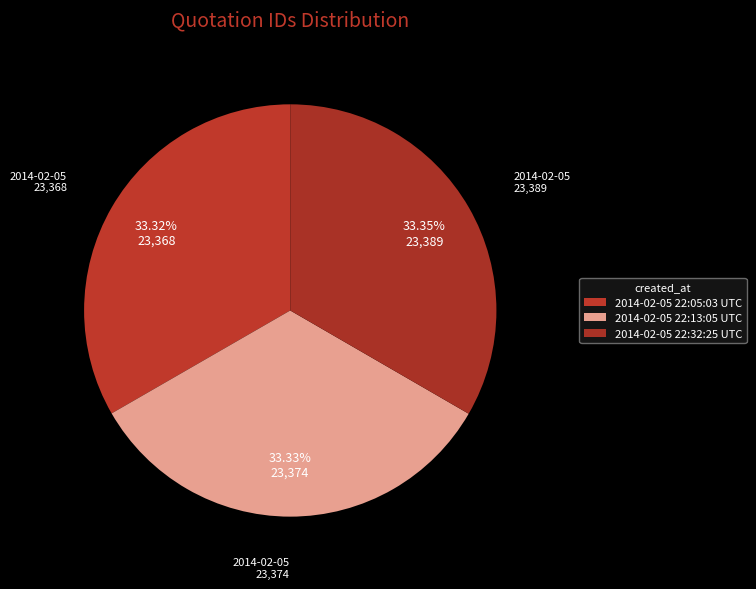

To the nearest percent, what percentage of the pie is 2014-02-05 22:13:05 UTC?

33%